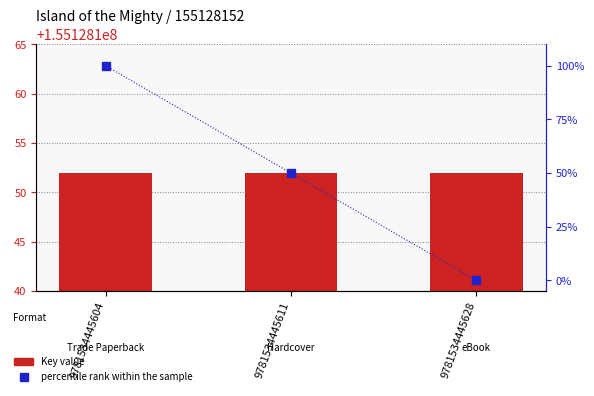

Which series changed the most between 9781534445611 and 9781534445628?

percentile rank within the sample